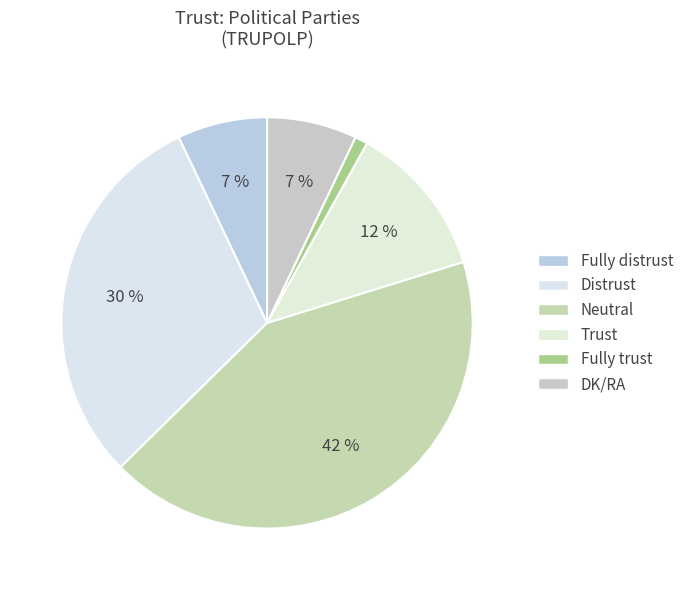

How many segments does this pie chart have?

6